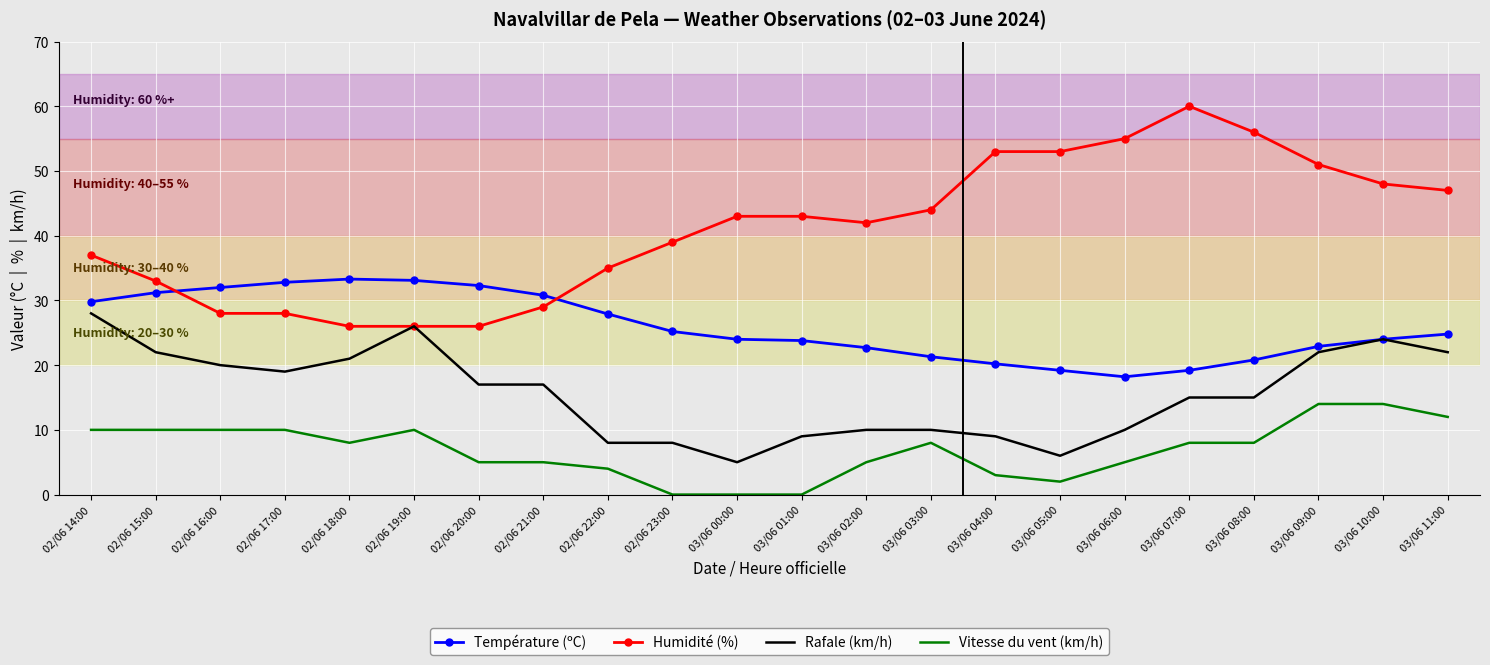

True or false: Humidité (%) and Vitesse du vent (km/h) cross at least once.

False